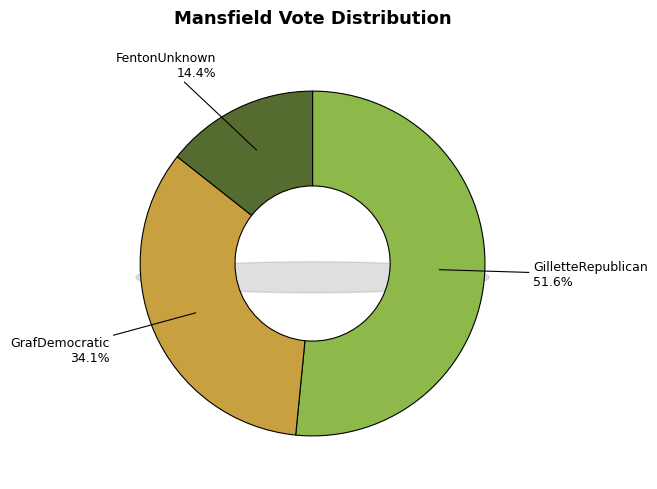

Is it true that GrafDemocratic is 23% of the pie?

False